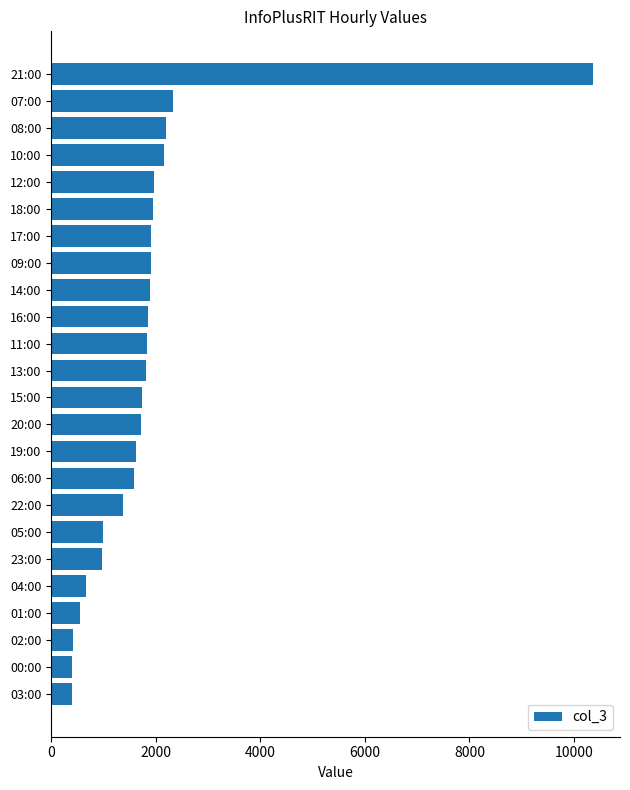

What is the ratio of the value at 16:00 to the value at 18:00?

0.9